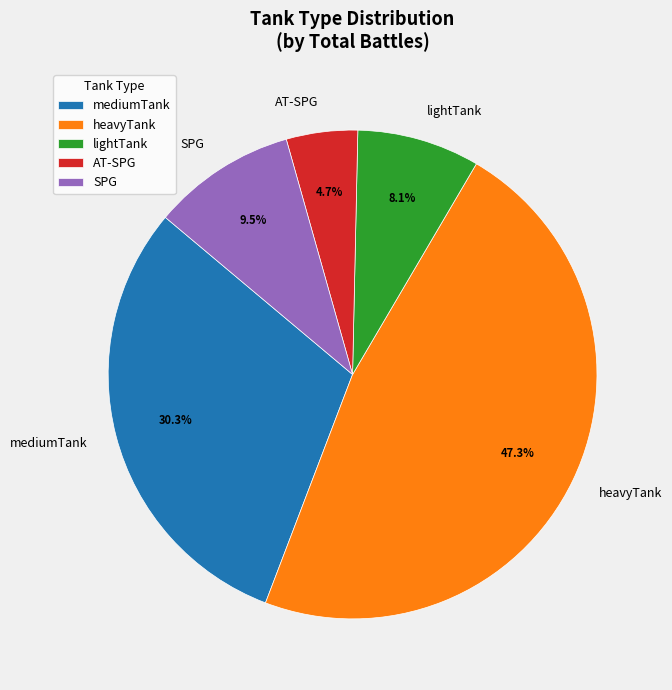

Combined, do SPG and heavyTank account for over 50%?

Yes